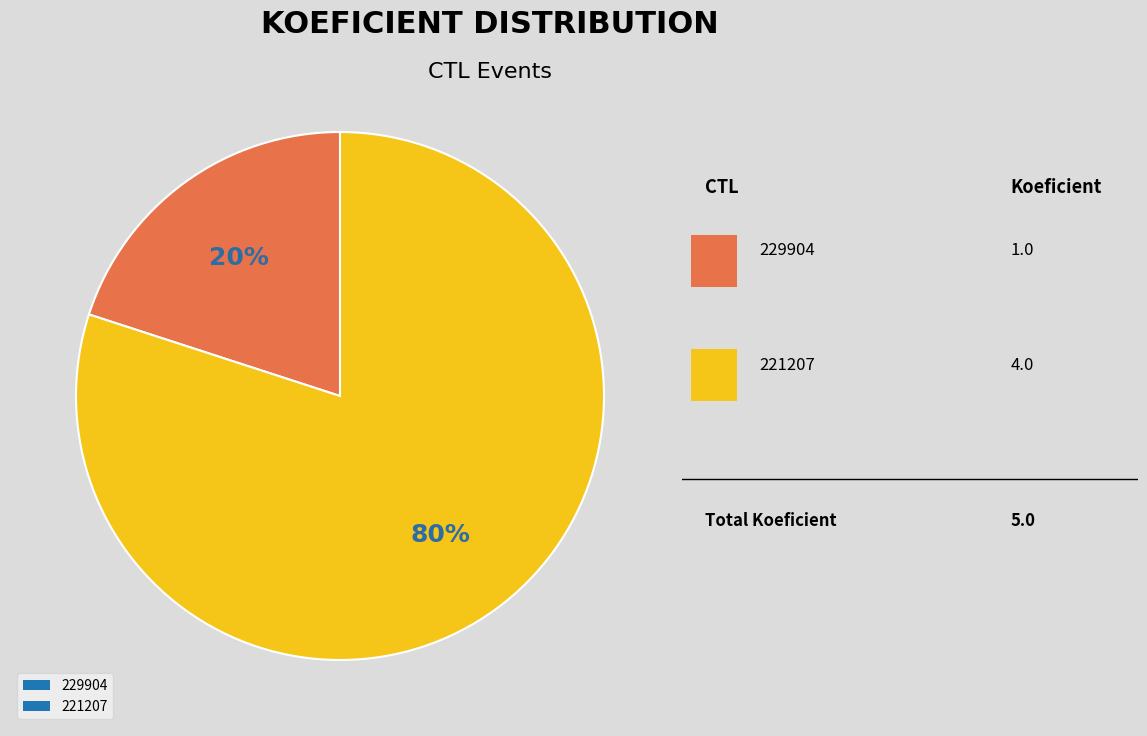

Which slice is the largest?

221207